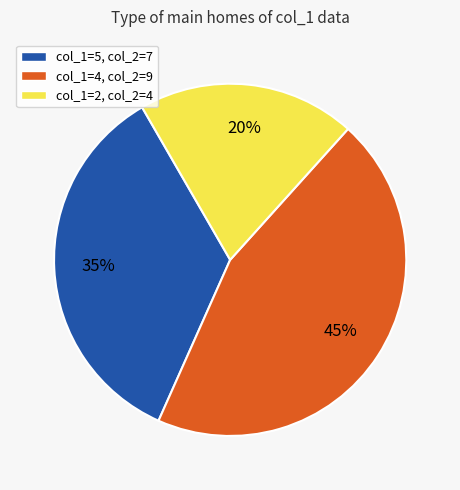

How many segments does this pie chart have?

3